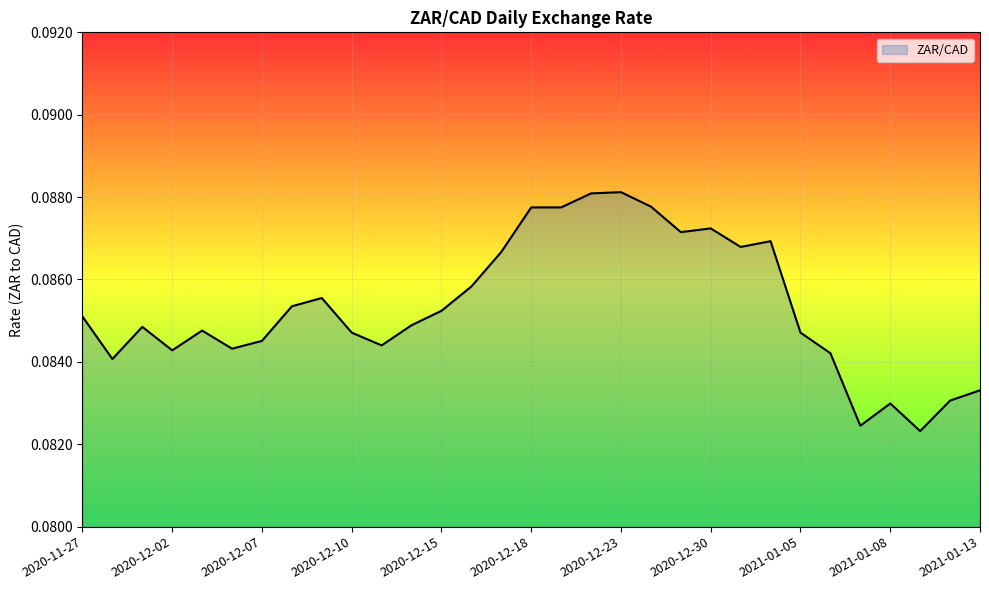

Does the chart display data point markers on the line(s)?

No